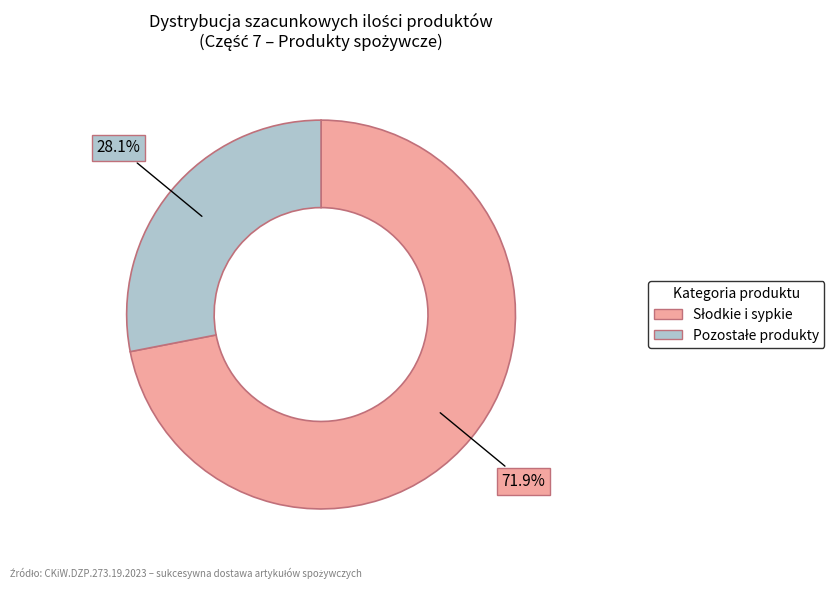

To the nearest percent, what is the difference between the largest and smallest slice percentages?

44%